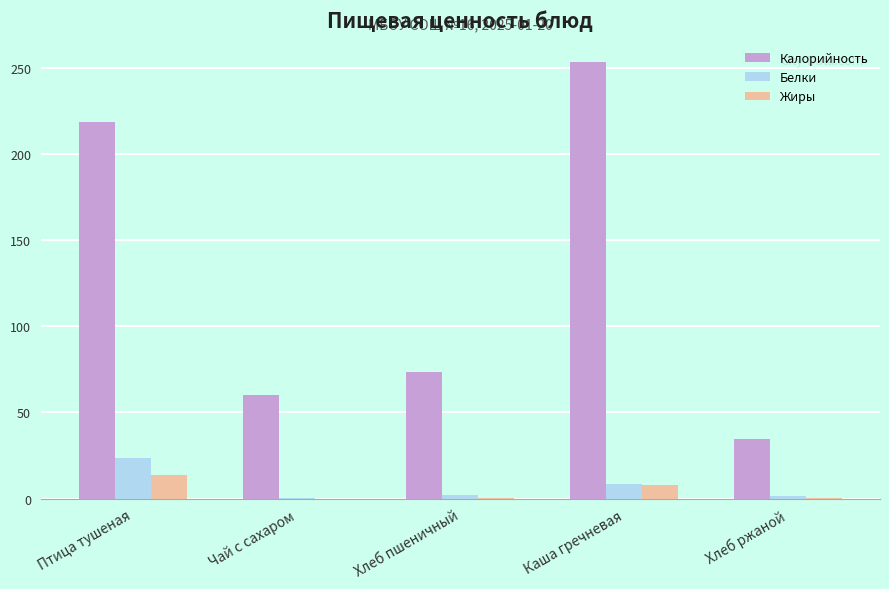

Between Хлеб пшеничный and Хлеб ржаной, which series saw the biggest shift?

Калорийность